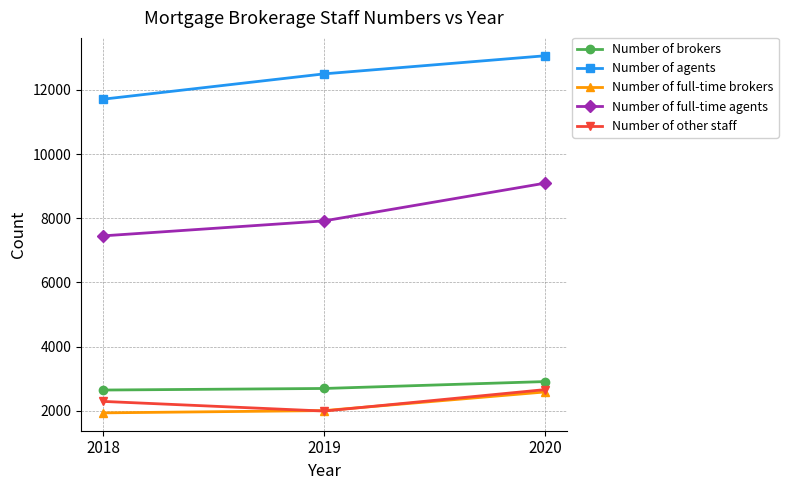

Which series has the largest range (max minus min)?

Number of full-time agents